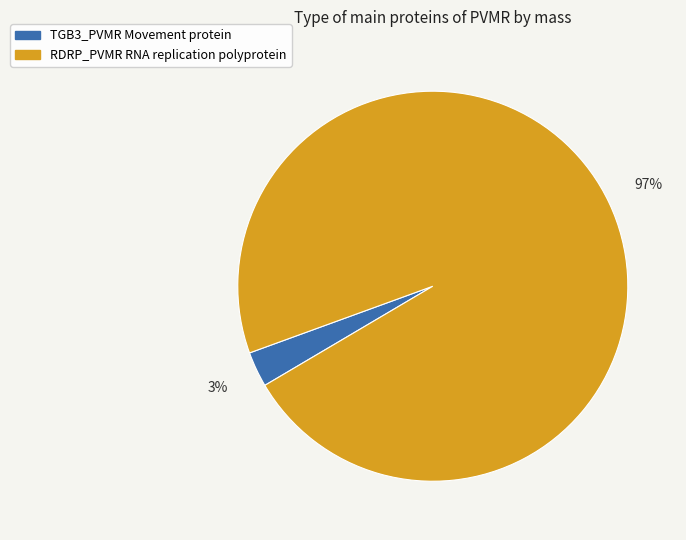

What is the smallest slice in the pie chart?

TGB3_PVMR Movement protein